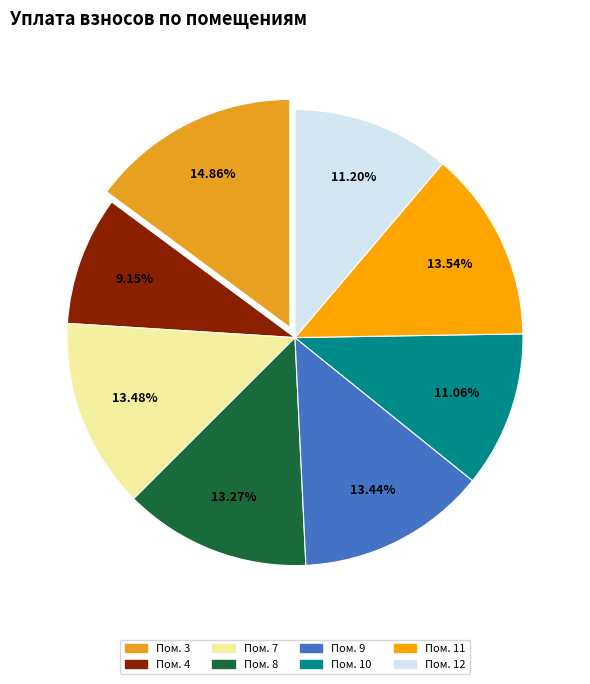

Count the number of slices in the pie.

8